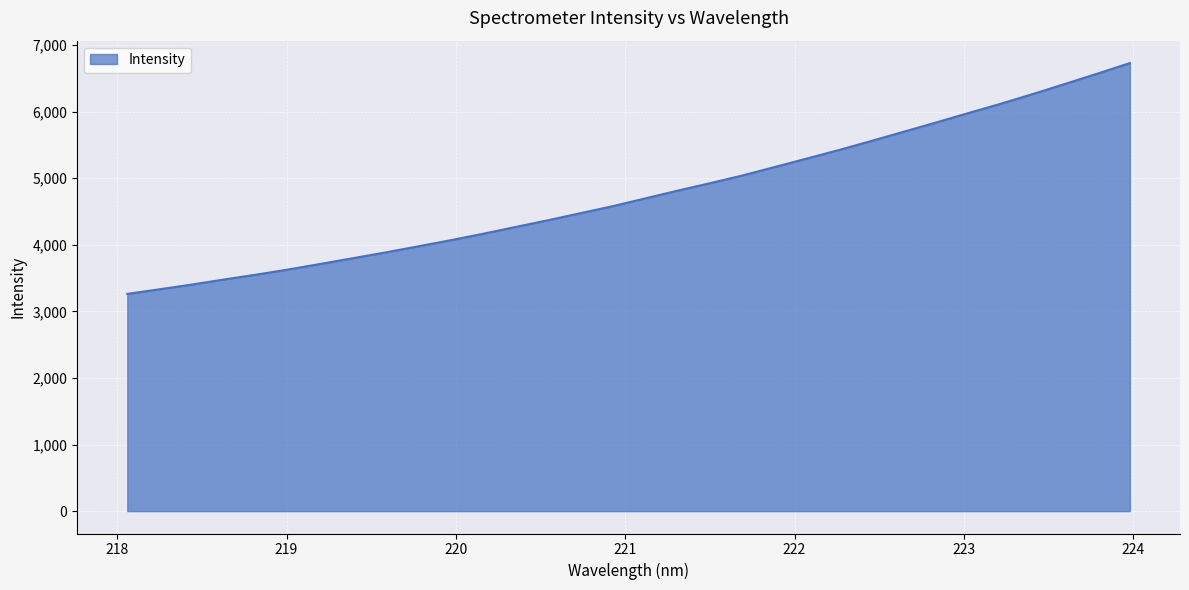

What is the minimum value shown in the chart?

3263.2